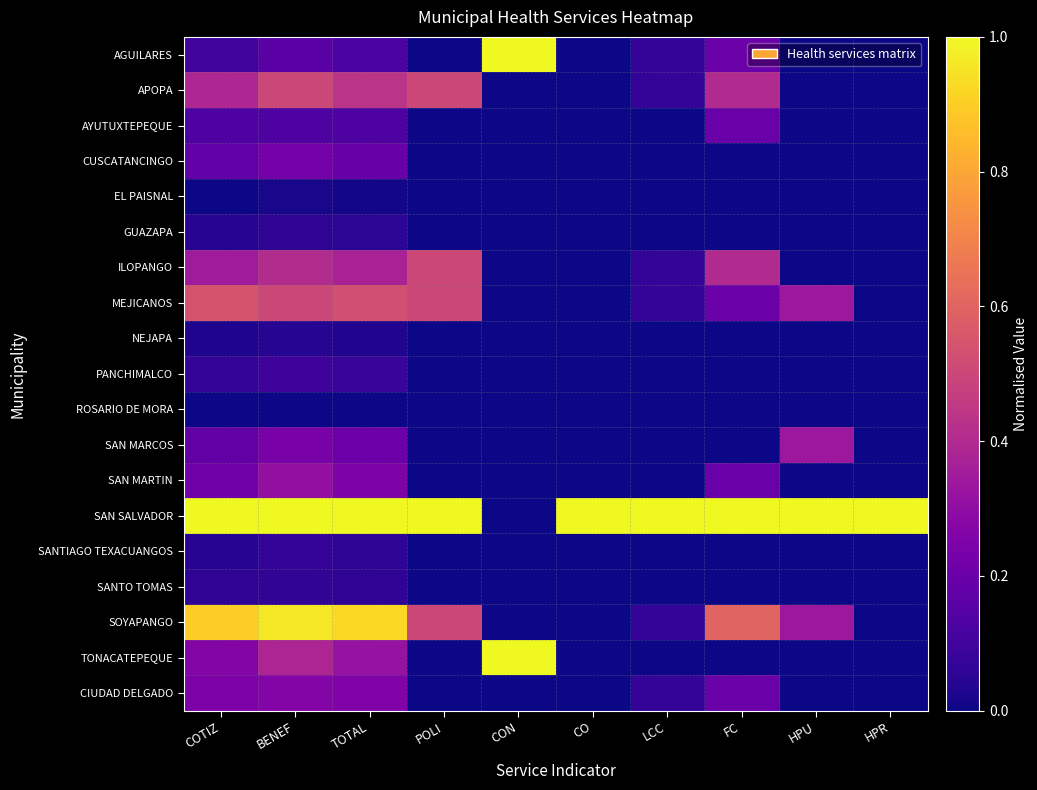

At how many categories does at least one series exceed 0?

10